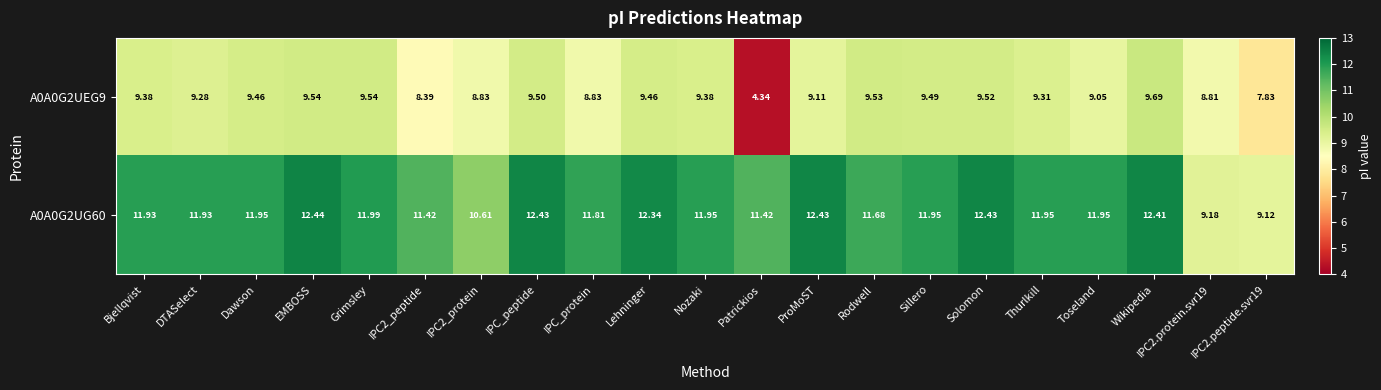

What is the spread (max minus min) of values at IPC2_peptide?

3.0